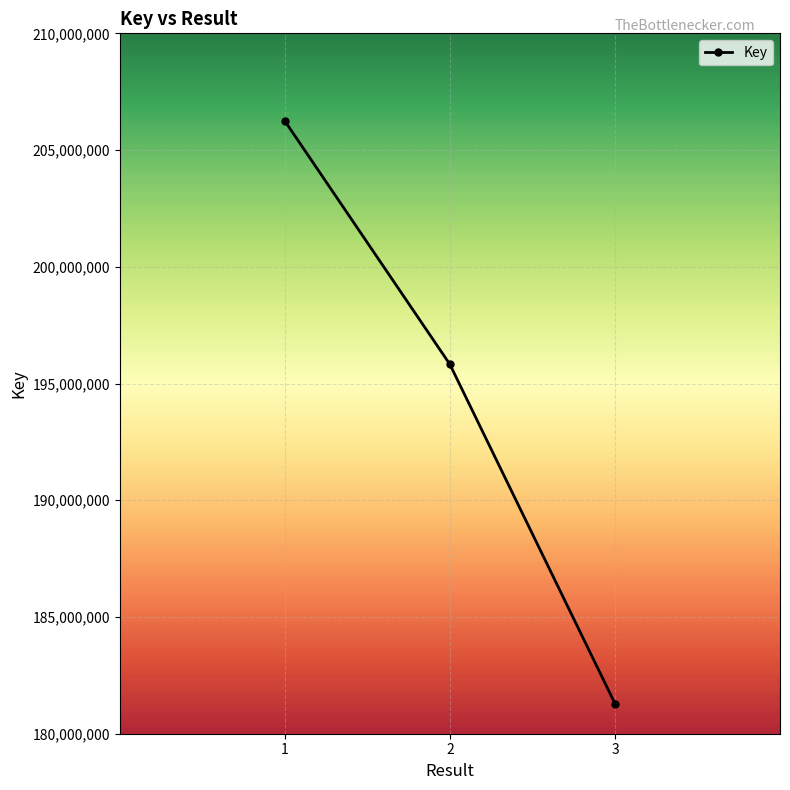

How many lines are shown in the chart?

1